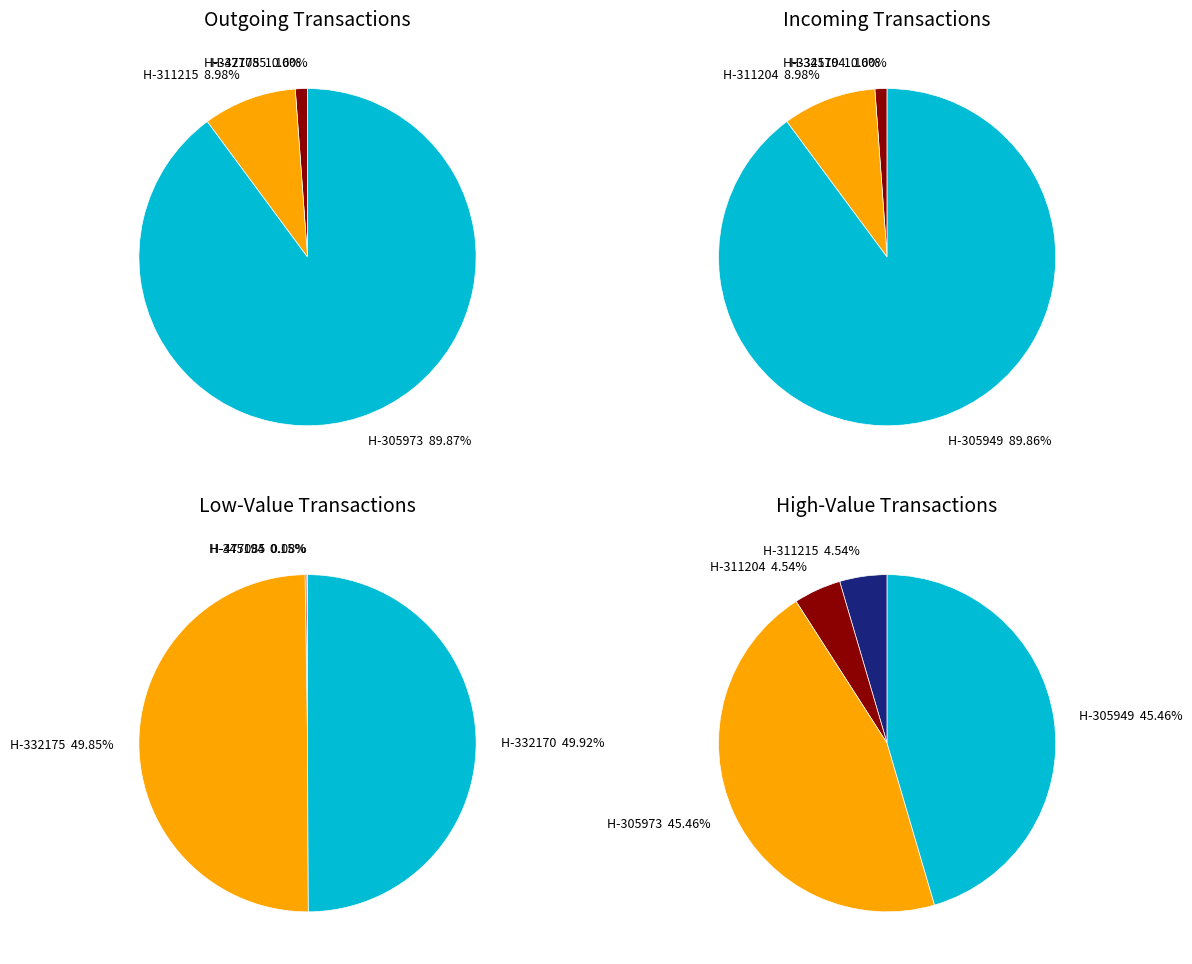

Does any single category account for the majority?

No